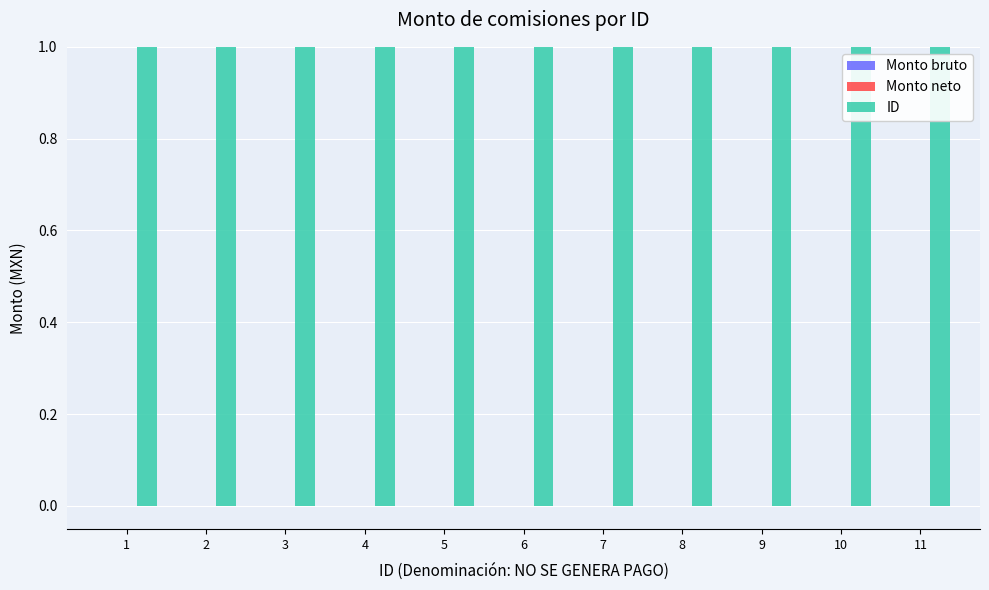

Is it true that Monto neto equals 0 at 7?

True